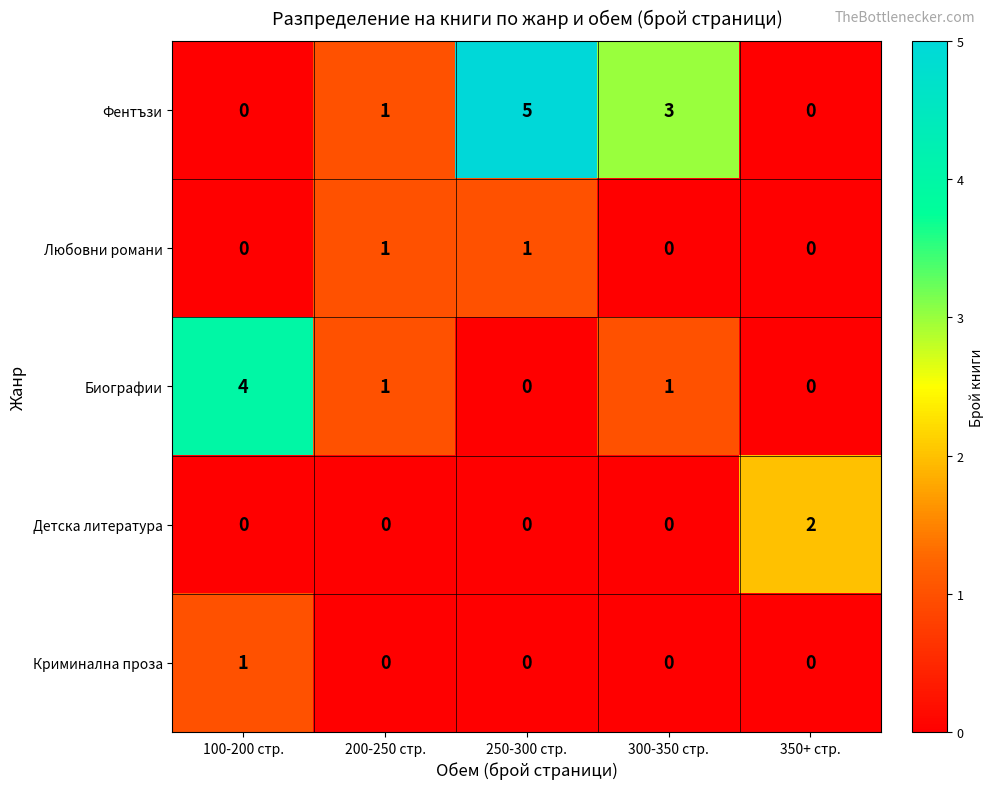

What is the difference between the highest and lowest values at 300-350 стр.?

3